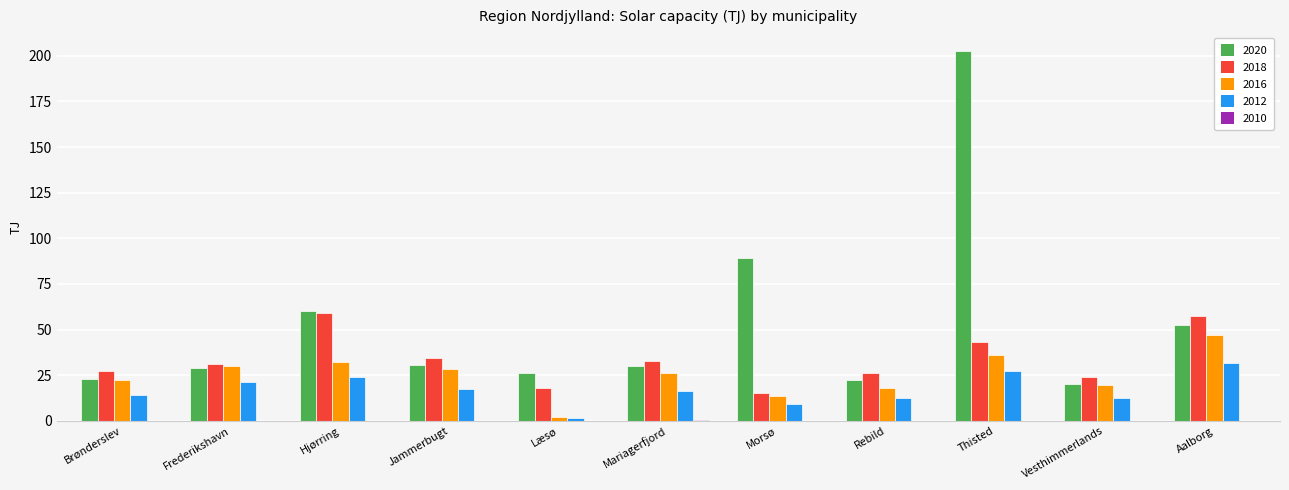

What is the greatest value displayed?

202.9